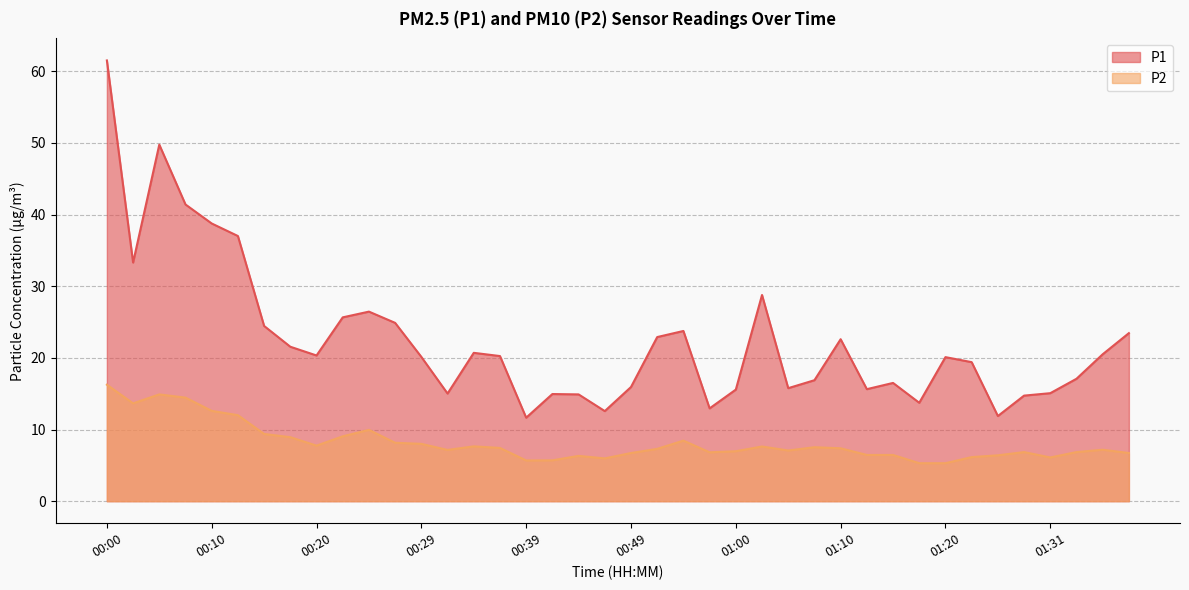

Is it true that P2 equals 13.4 at 00:22?

False